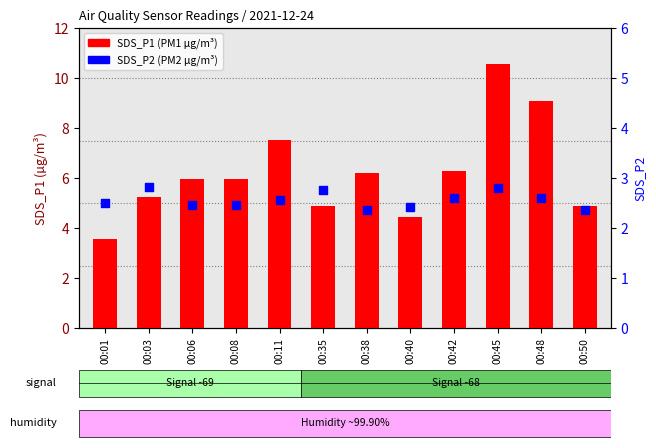

At which category is the sum across all series the highest?

00:45